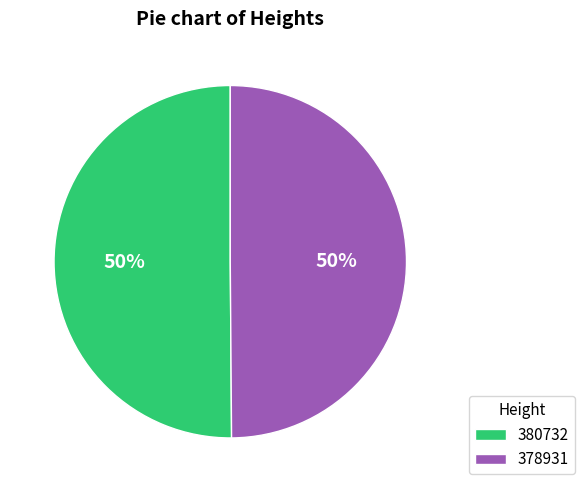

How many segments does this pie chart have?

2